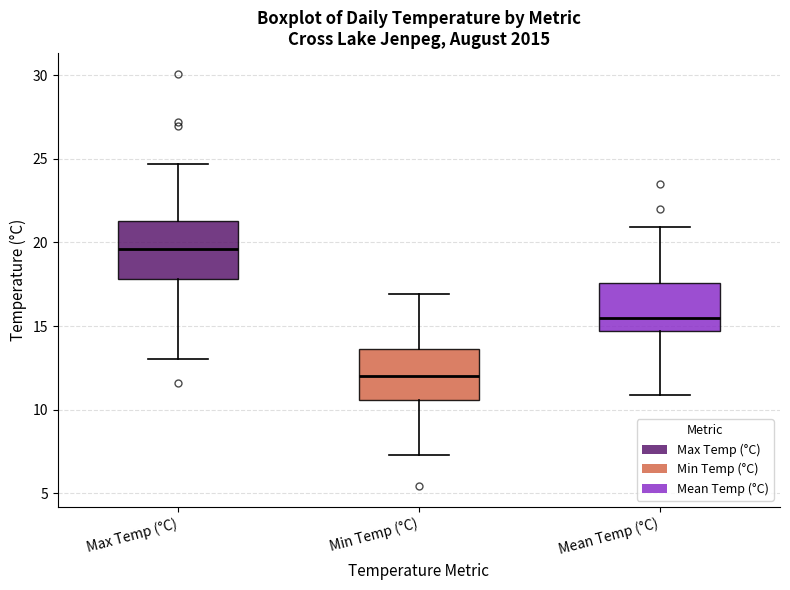

Where is the upper edge of the box for Max Temp (°C) on the y-axis? The values are not printed on the chart, so give them approximately, as read against the axis.

21.5